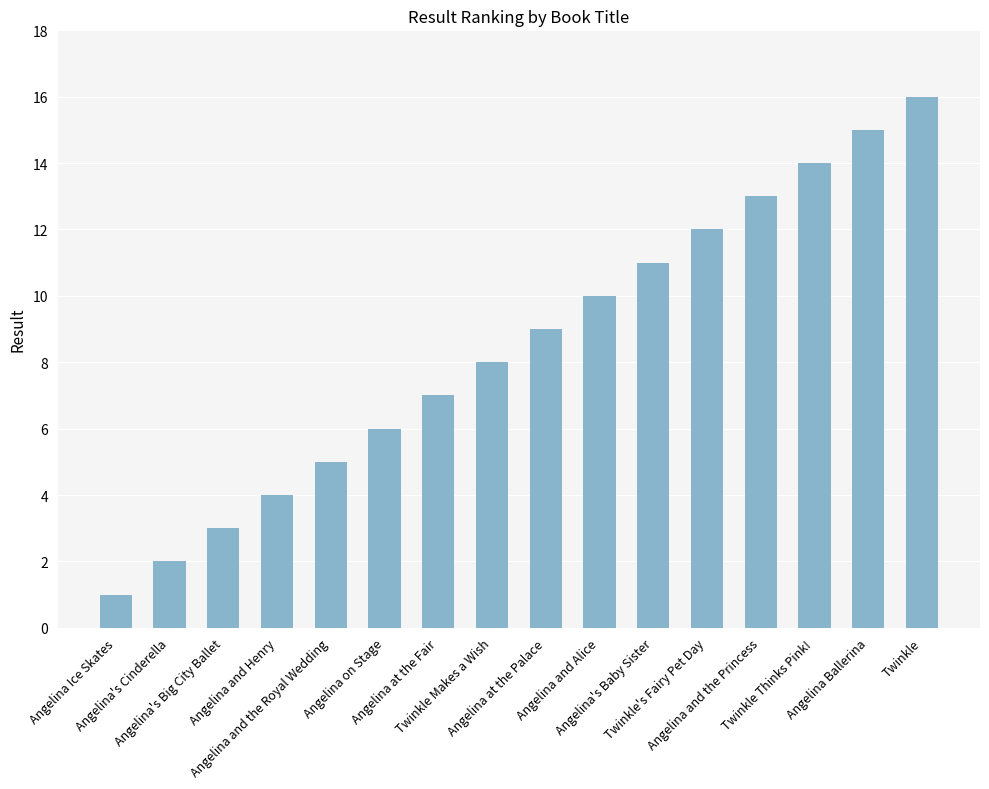

Reading left to right, what are all the values shown in this chart?

1	2	3	4	5	6	7	8	9	10	11	12	13	14	15	16